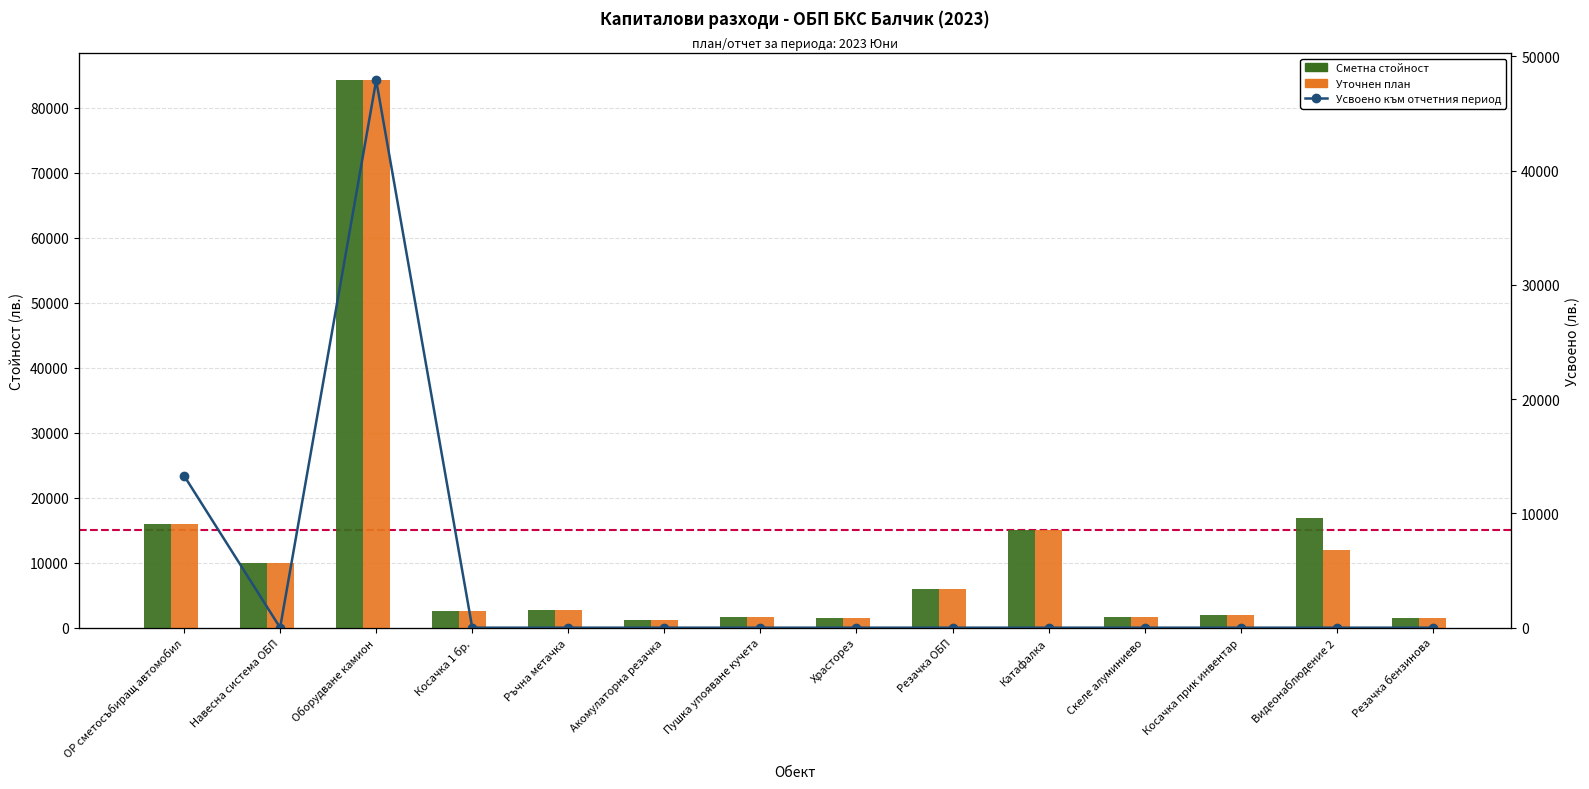

Reading left to right, transcribe all the data shown in this chart.

Сметна стойност: 15960	10000	84240	2500	2700	1200	1700	1500	6000	15000	1600	1950	16869	1500
Уточнен план: 15960	10000	84240	2500	2700	1200	1700	1500	6000	15000	1600	1950	12000	1500
Усвоено към отчетния период: 13300	0	47899	0	0	0	0	0	0	0	0	0	0	0